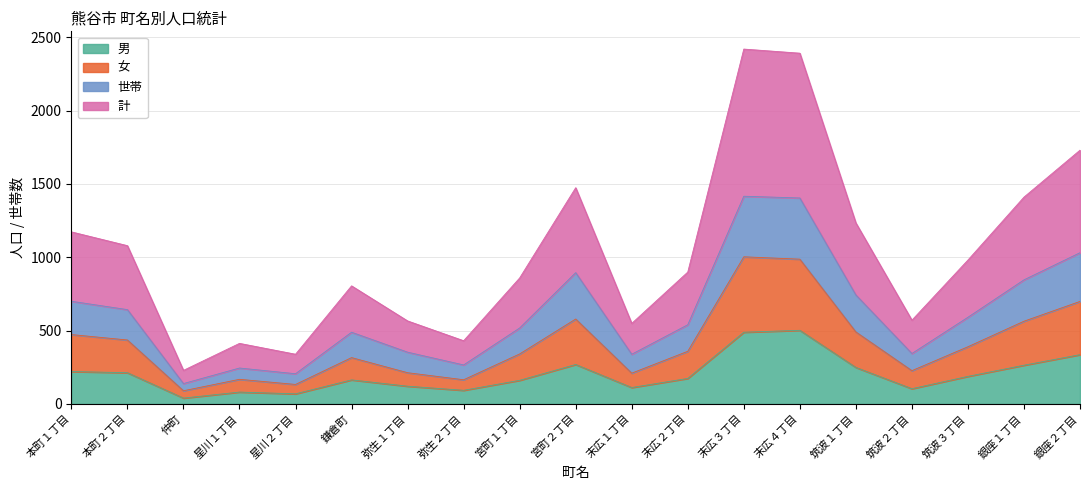

What is the total value across all series at 筑波２丁目?

571